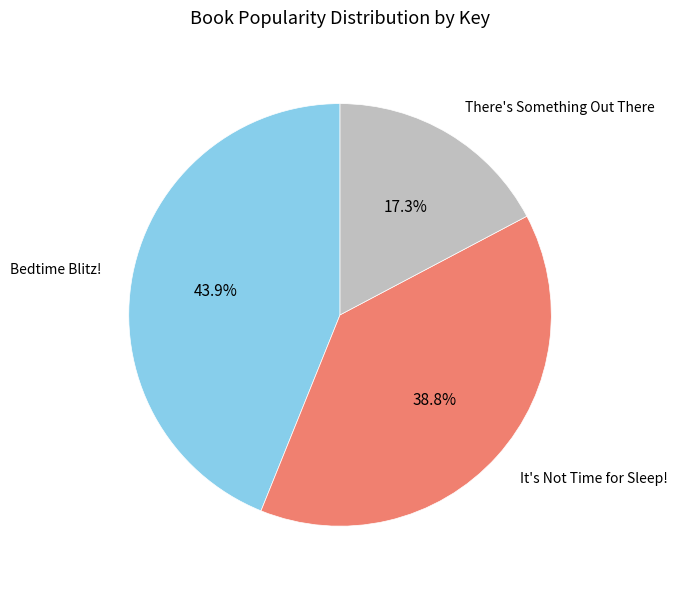

Is there a majority slice in this chart?

No